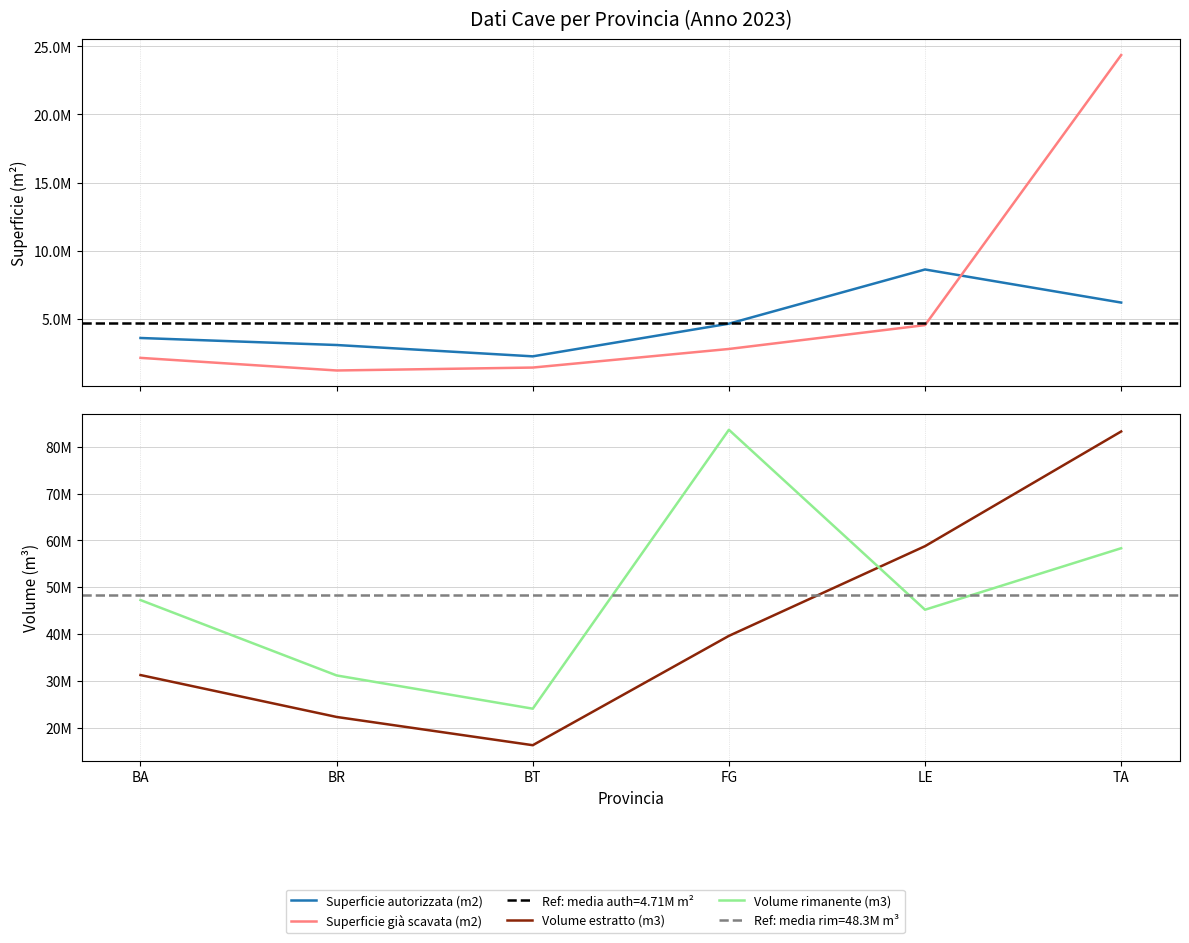

Does the chart have visible grid lines?

Yes